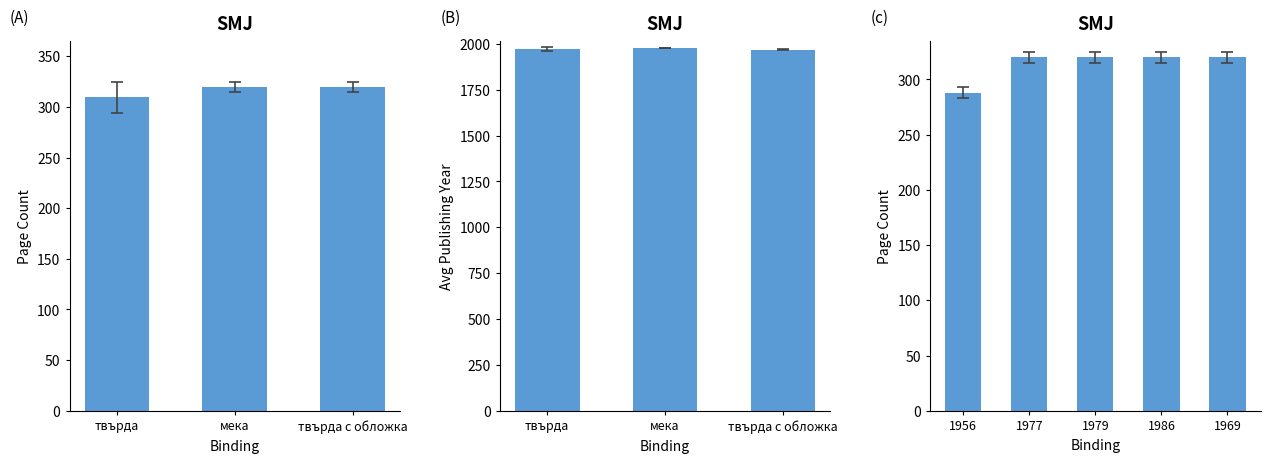

Does the chart contain any negative values?

No